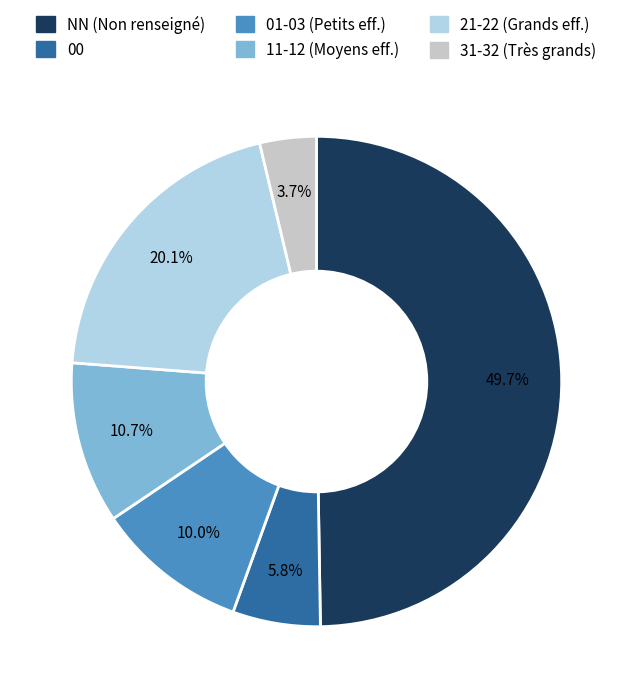

What is the largest slice in the pie chart?

NN (Non renseigné)